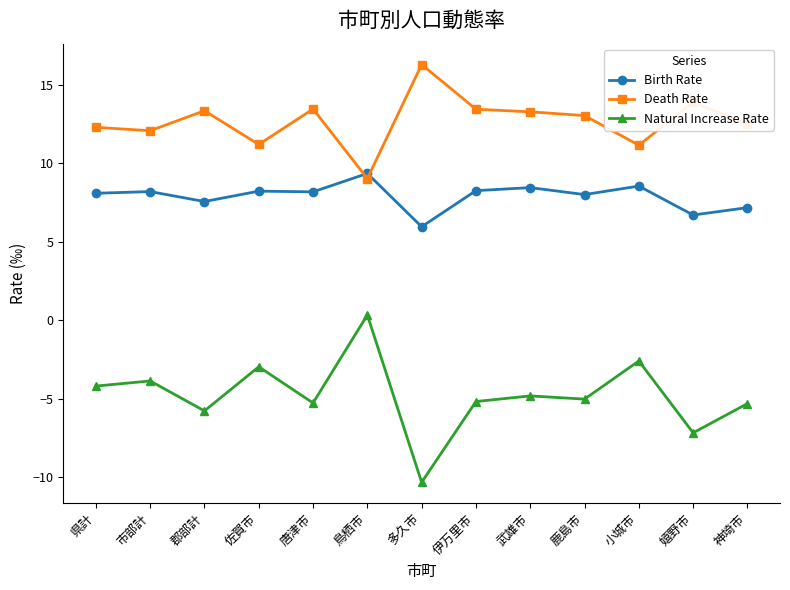

At which label does Natural Increase Rate first exceed -5?

県計